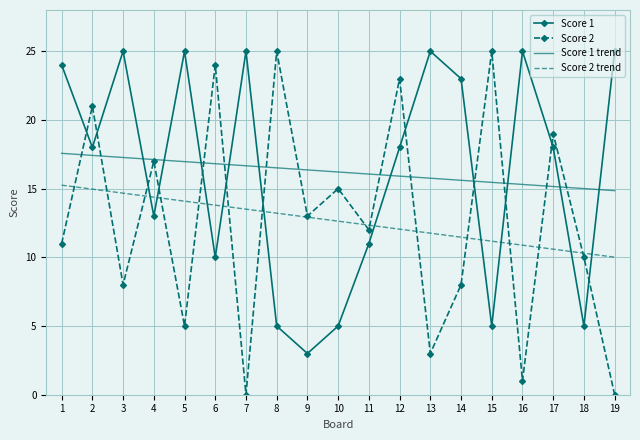

What is the difference between the Score 1 values at 3 and 18?

20.0